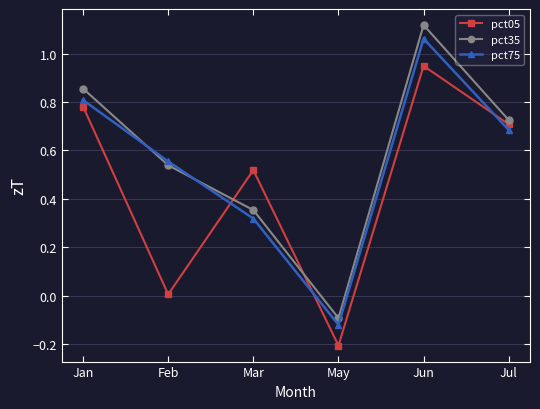

The value of pct05 at May is -0.2. True or false?

True